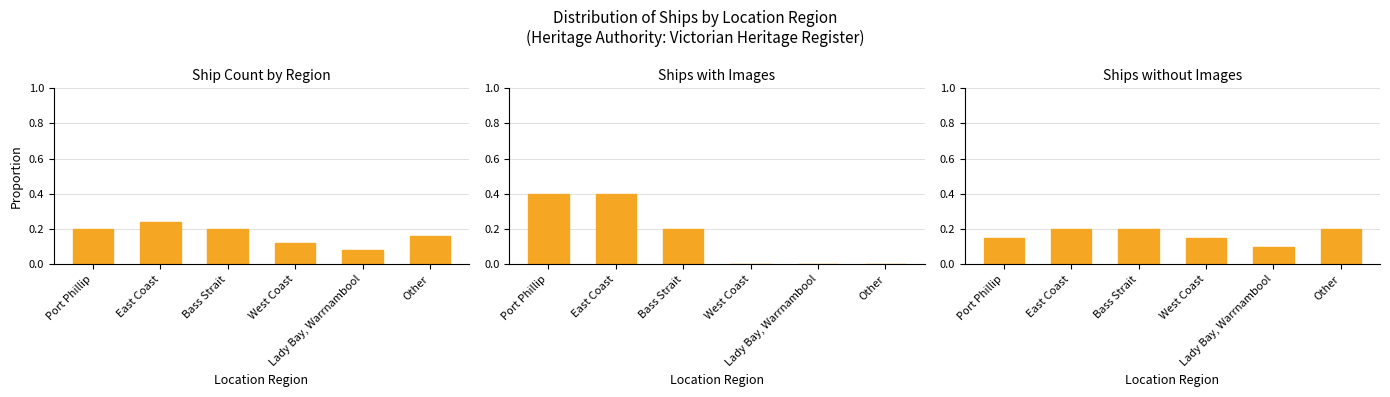

What is the value of the Ship Count by Region bar at the 1st from the left?

0.2